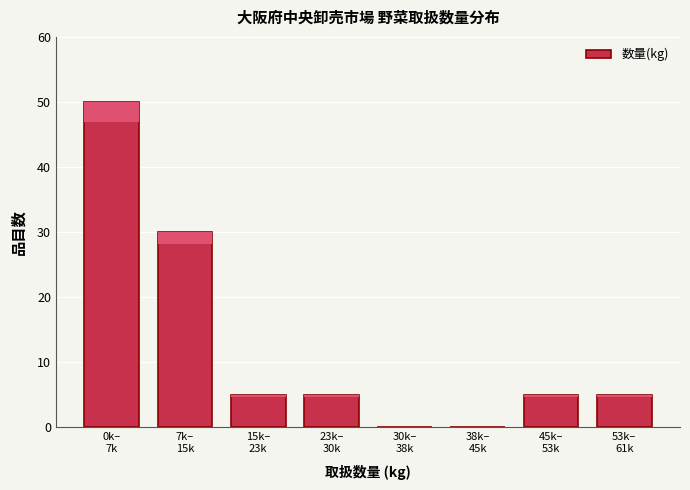

What is the greatest value displayed?

50